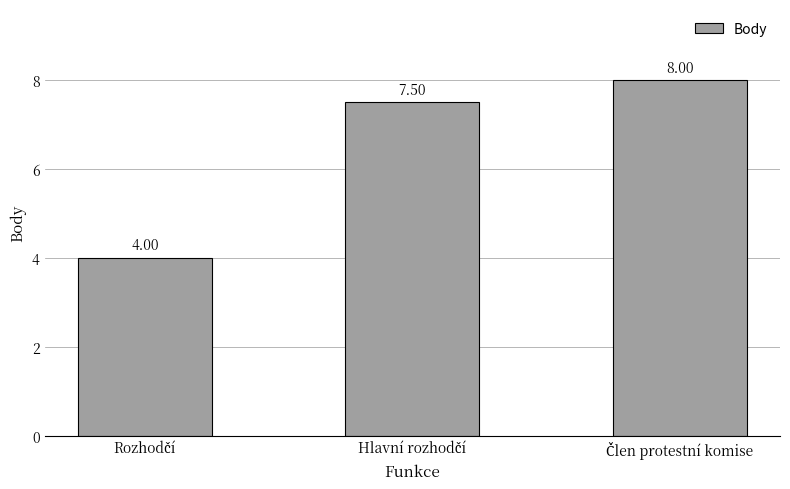

Does the chart contain stacked bars?

No